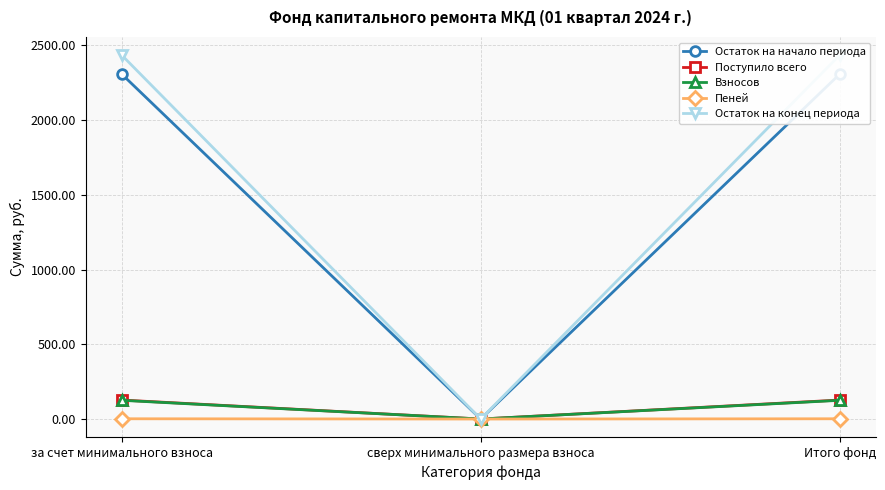

How many series are shown in this chart?

5